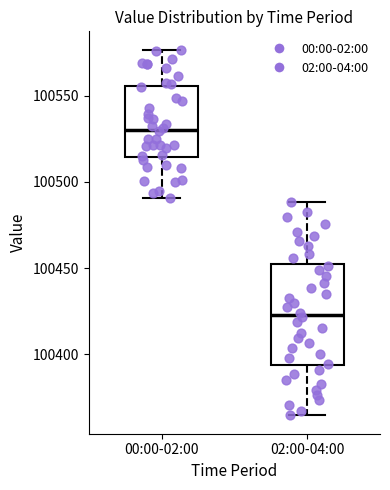

Where is the lower edge of the box for 02:00-04:00 on the y-axis? The values are not printed on the chart, so give them approximately, as read against the axis.

100395